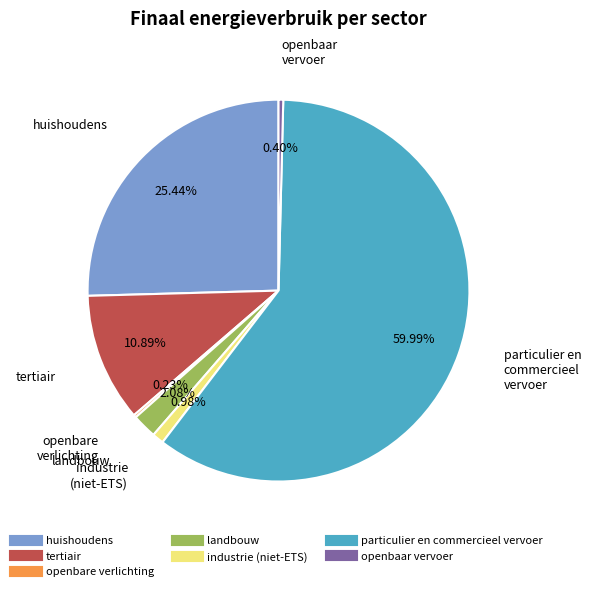

To the nearest percent, what percentage of the pie is particulier en commercieel vervoer?

60%